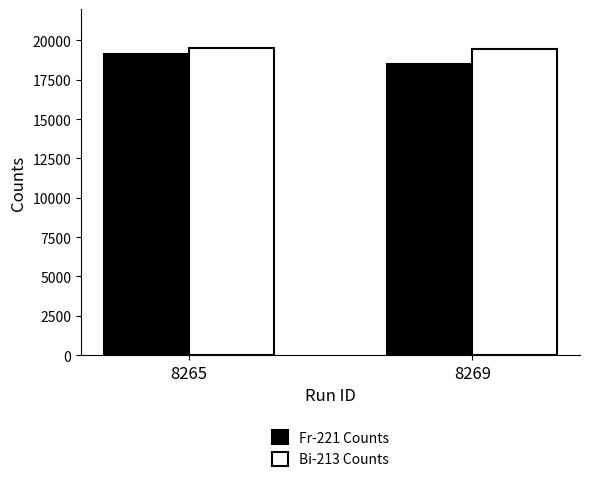

Rank the series by their average value, from lowest to highest.

Fr-221 Counts, Bi-213 Counts